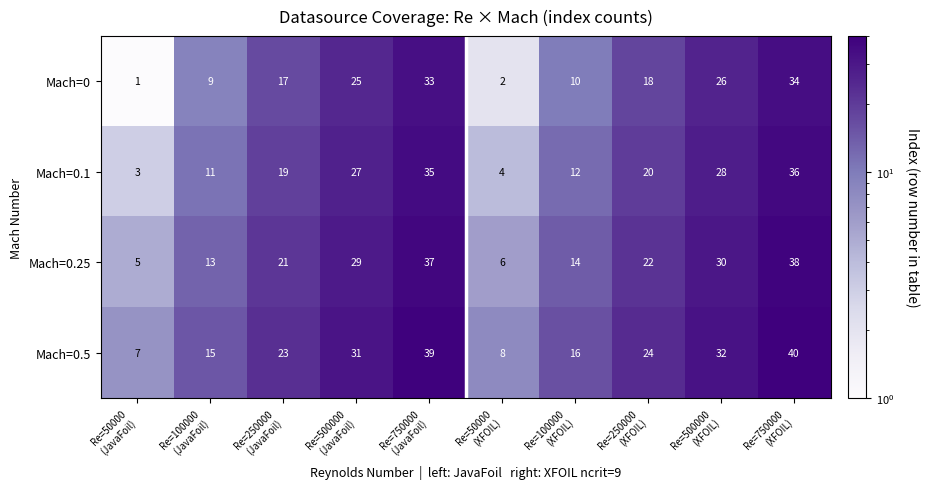

List the series in order of their overall mean, lowest first.

Mach=0, Mach=0.1, Mach=0.25, Mach=0.5